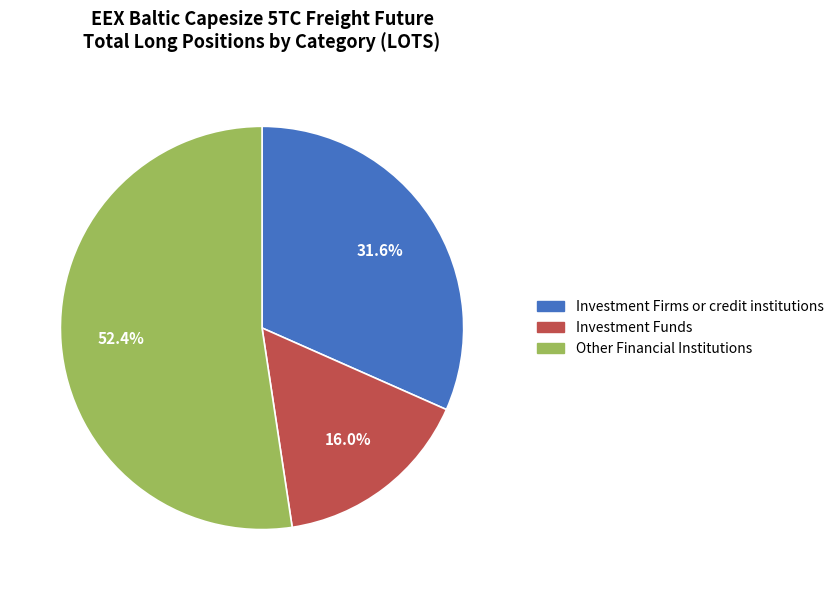

Is Other Financial Institutions the majority of the pie?

Yes